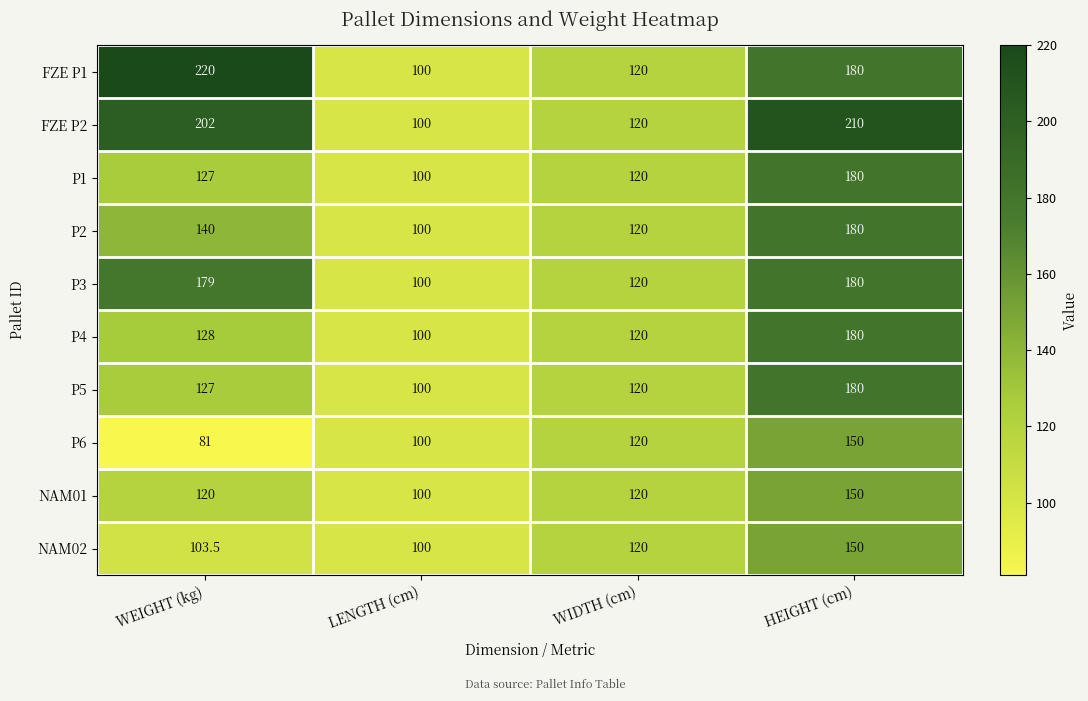

Count the number of data series in this chart.

10